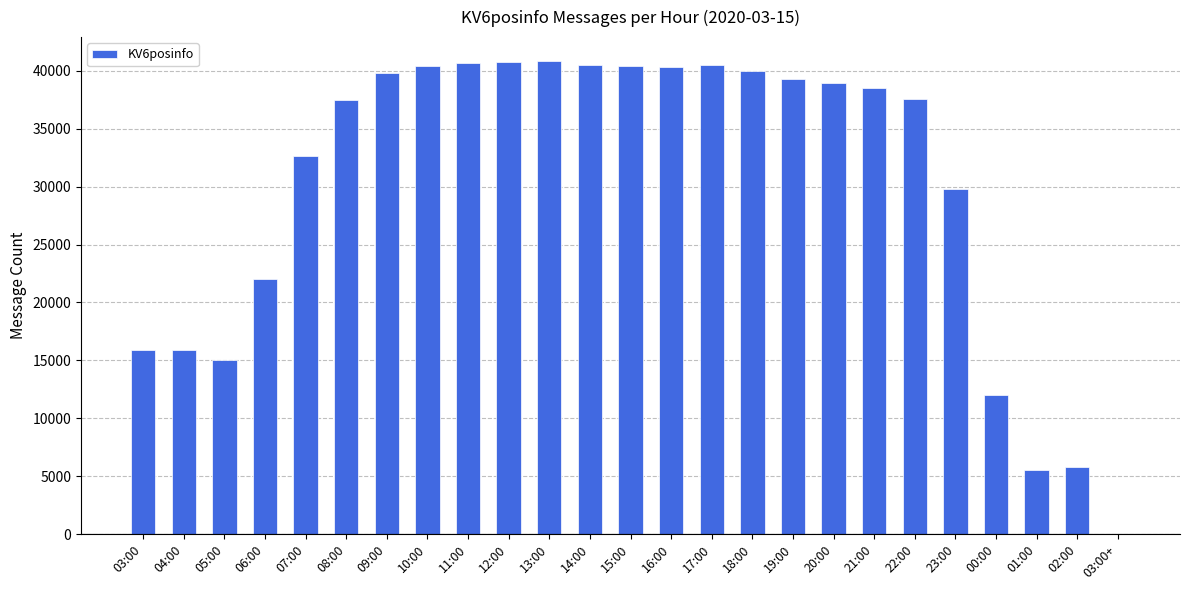

Which has a higher value, 20:00 or 22:00?

20:00